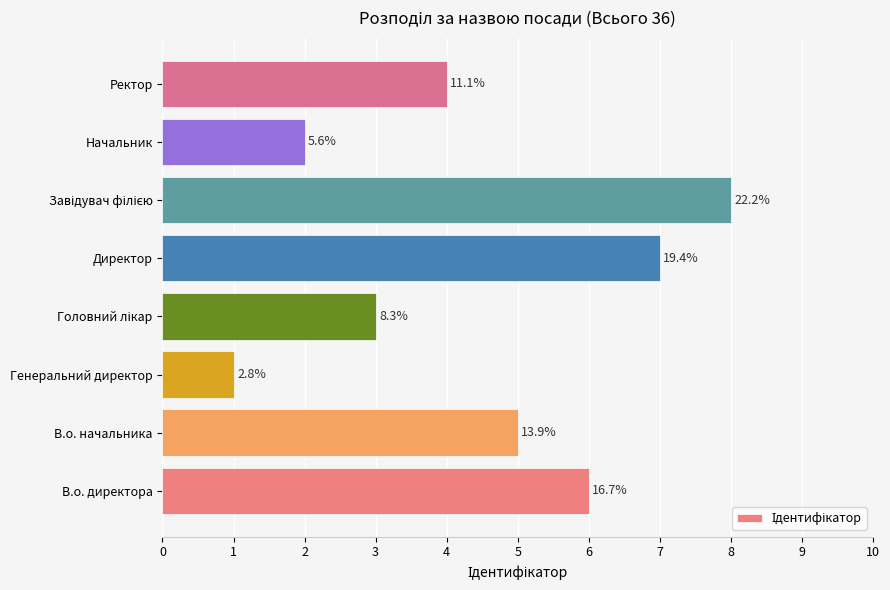

How many bars are there in total?

8